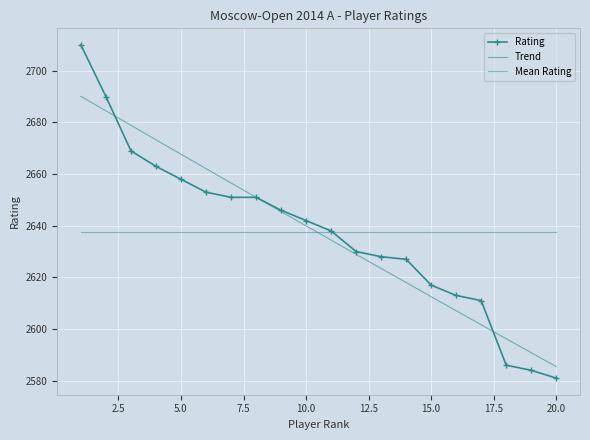

What is the greatest value displayed?

2710